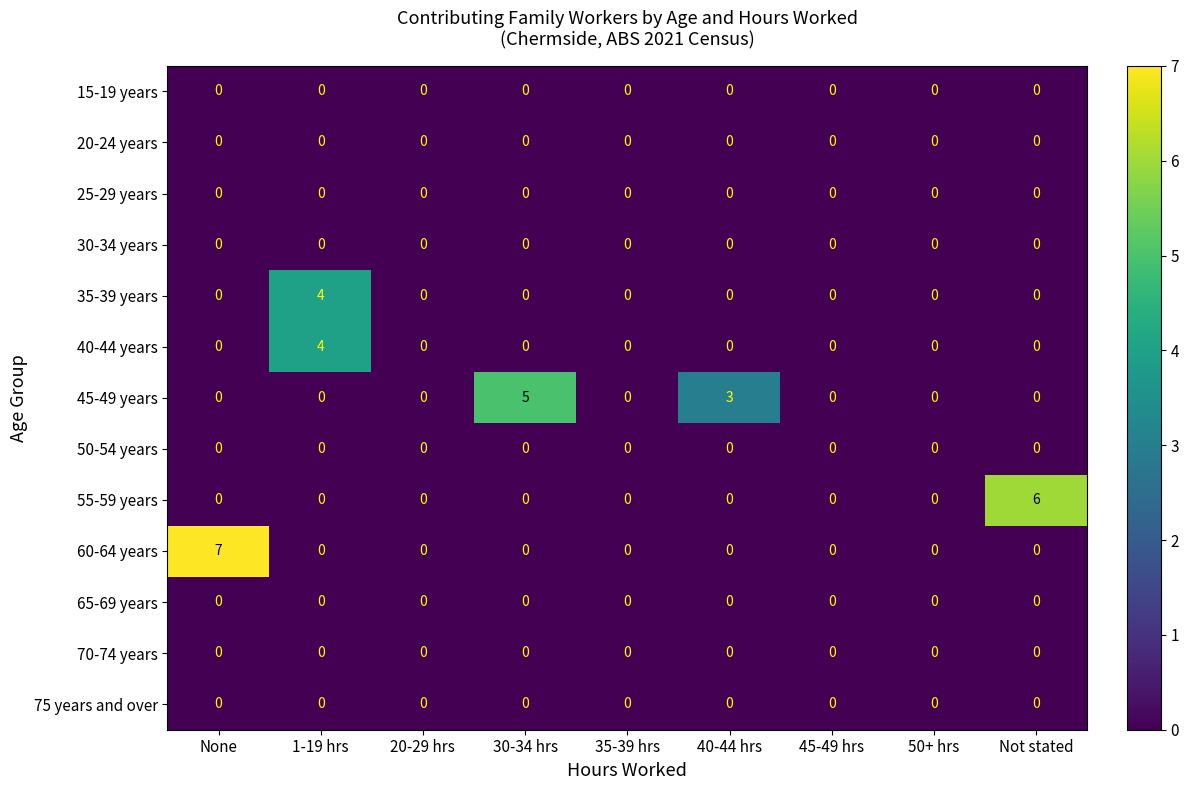

How many 60-64 years values are between 0 and 1?

8